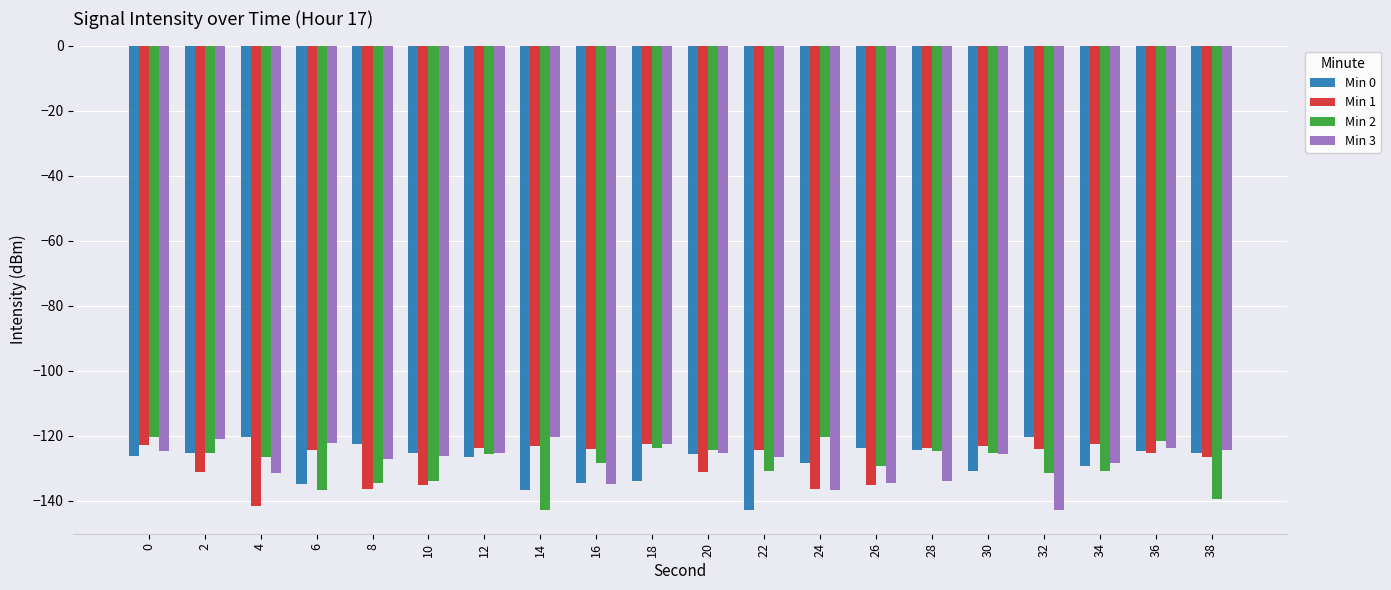

Is it true that Min 2 equals -120.6 at 0?

True